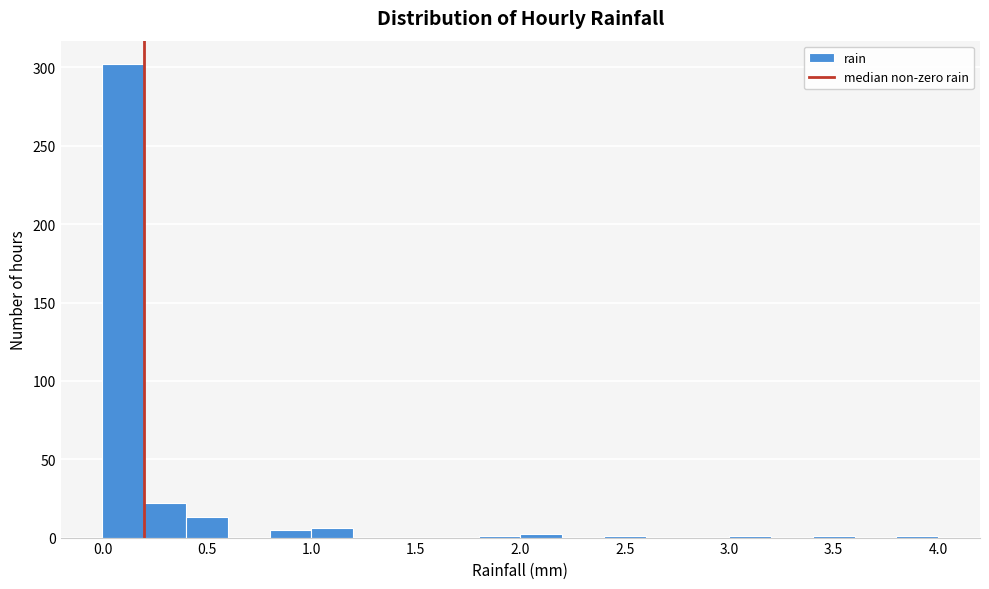

Over which range of the x-axis is the bar tallest?

0.0 to 0.2